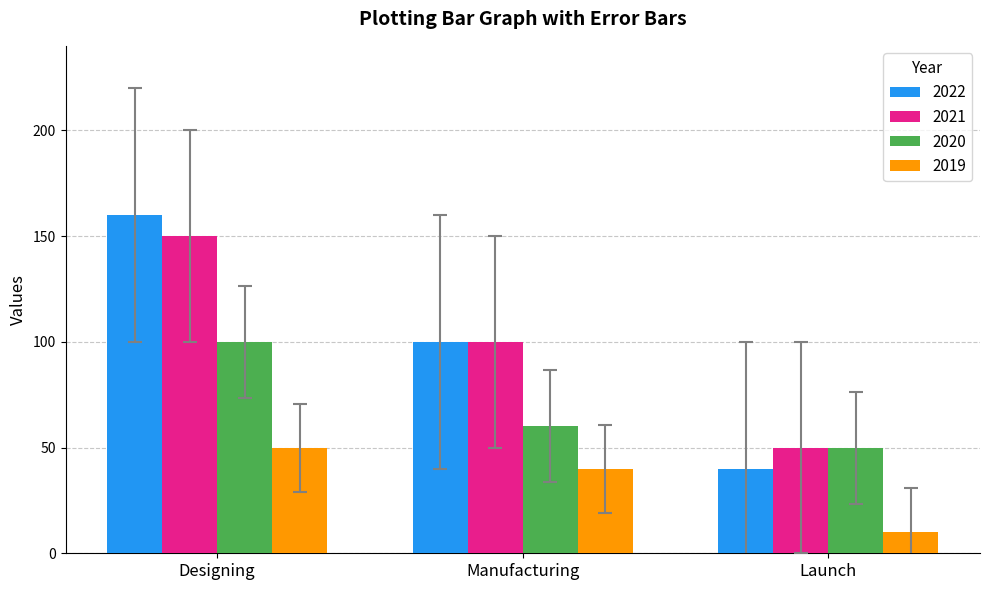

What is the difference between the 2021 values at Launch and Manufacturing?

50